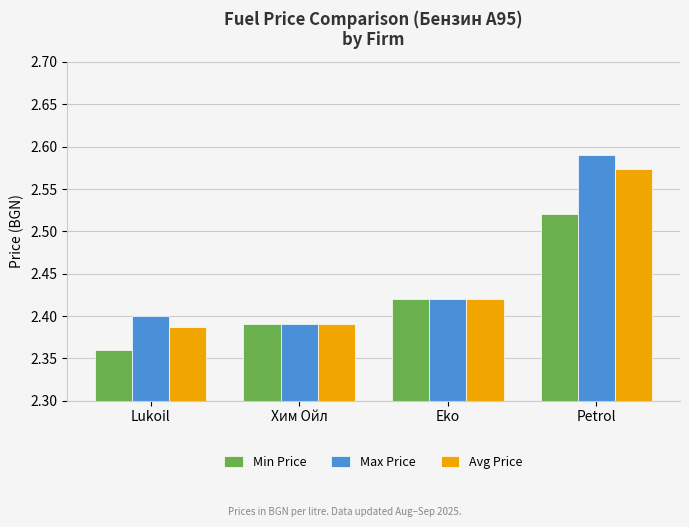

Are the bars grouped side by side (vs. stacked)?

Yes